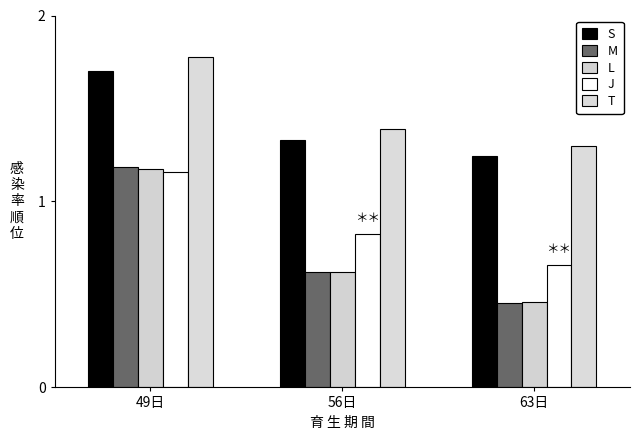

Are the bars grouped side by side (vs. stacked)?

Yes